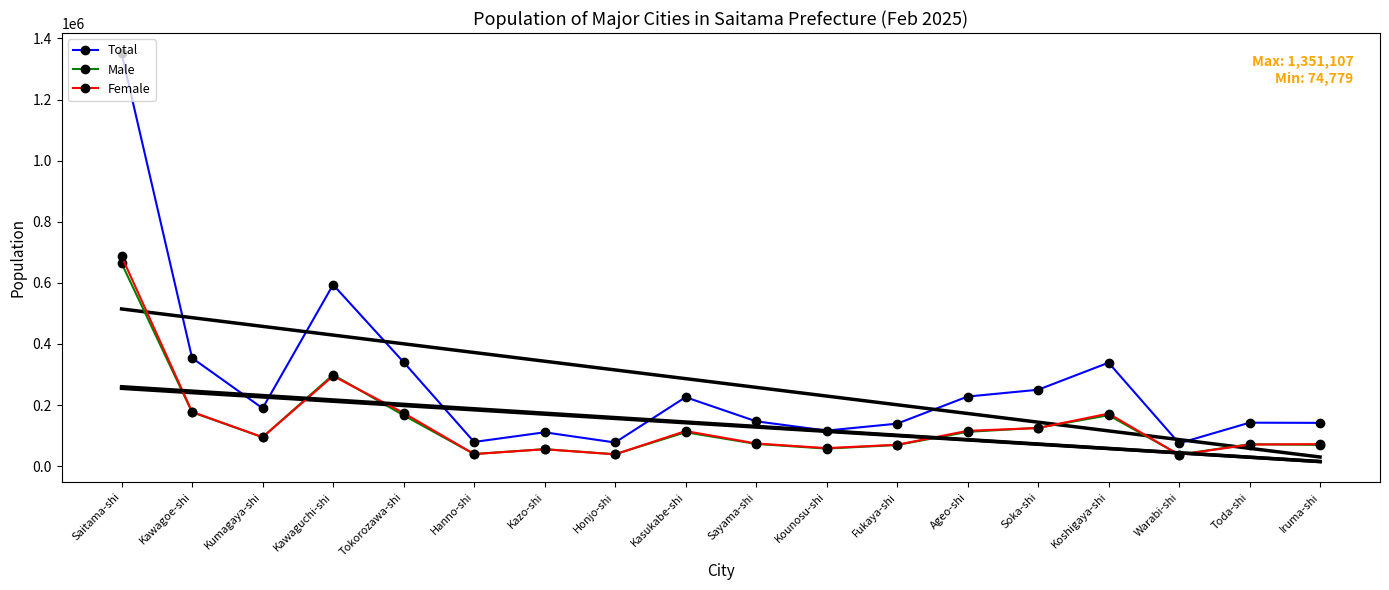

Count the number of data series in this chart.

3